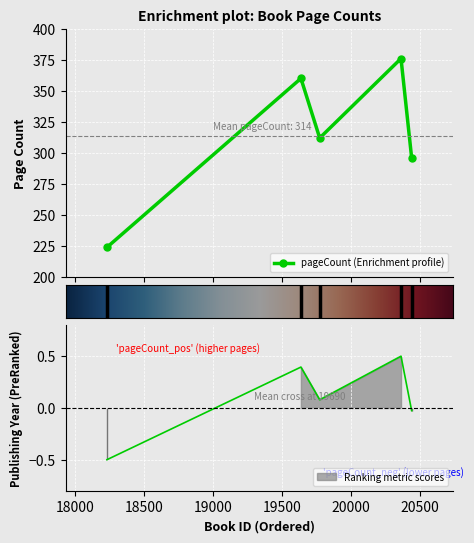

What is the difference between the maximum and minimum values?

152